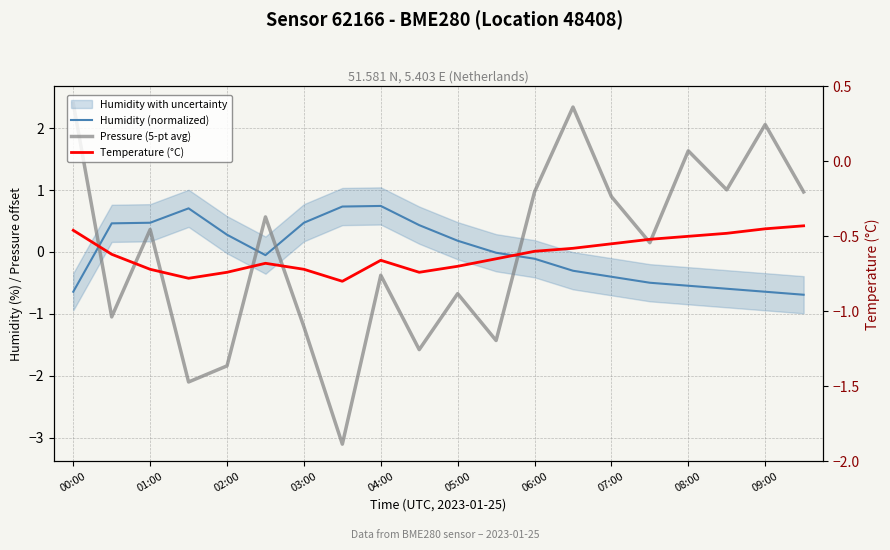

Does the chart display data point markers on the line(s)?

No